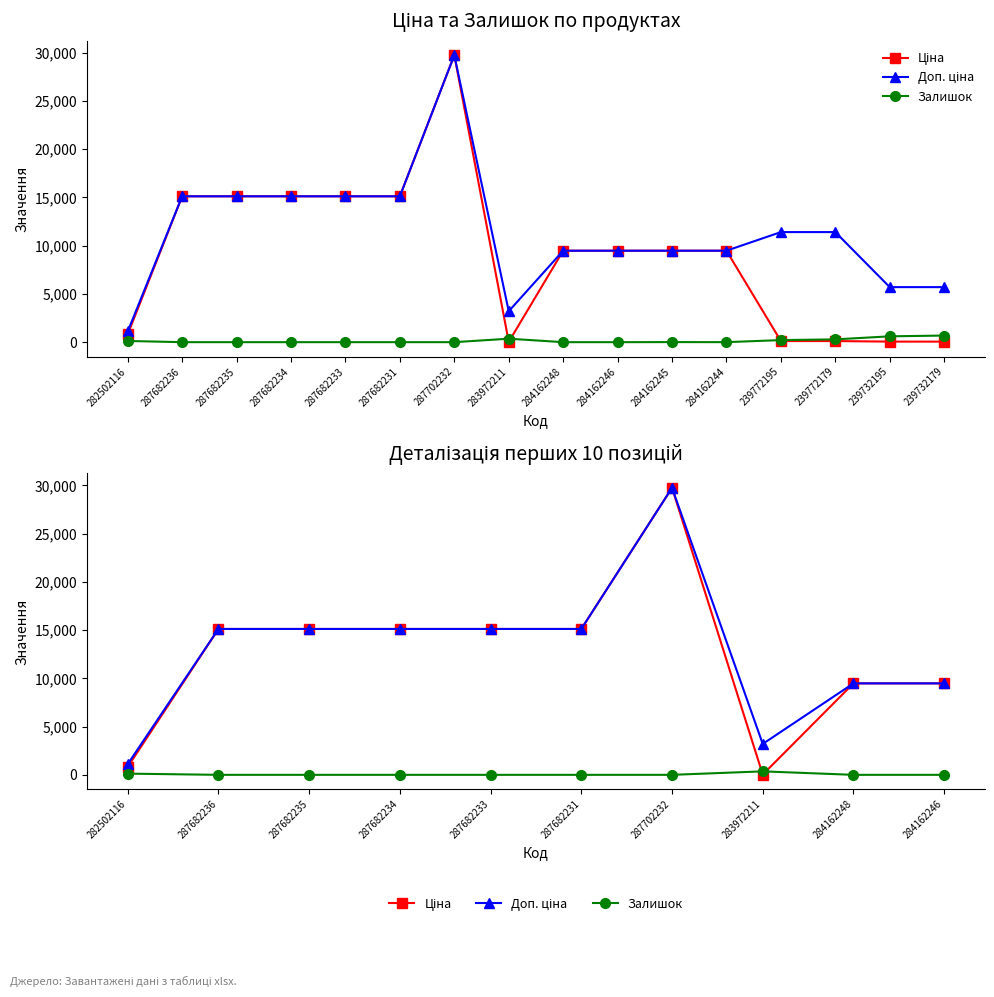

How many interior local valleys does the Доп. ціна series have?

1